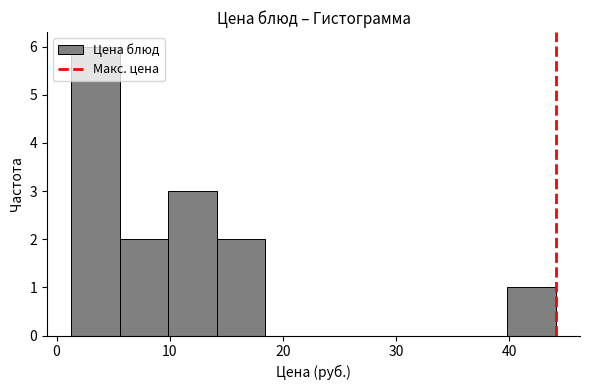

How tall is the bar that spans 6 to 10 on the x-axis? Neither the bar edges nor the heights are printed on the chart, so give them approximately, as read against the axes.

2